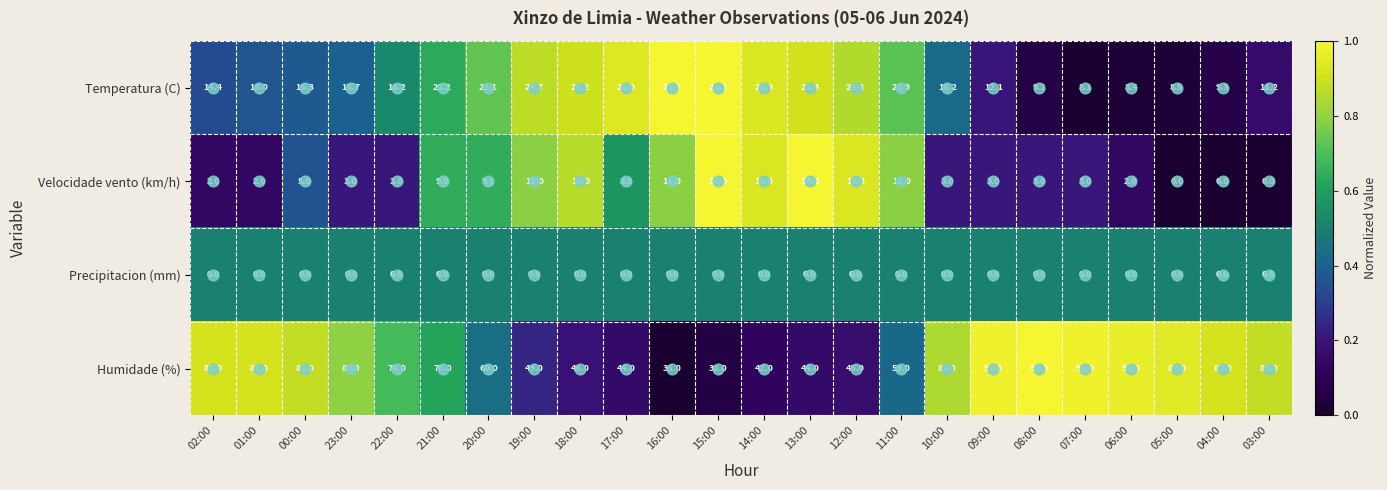

Which series has the widest spread of values?

Humidade (%)